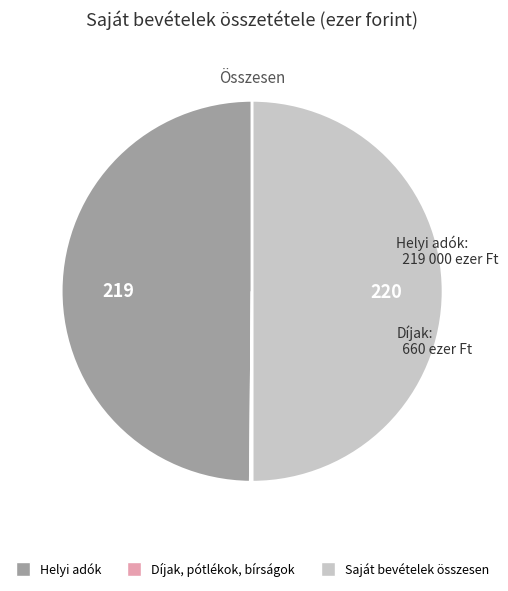

Is the sum of Helyi adók and Saját bevételek összesen greater than half?

Yes